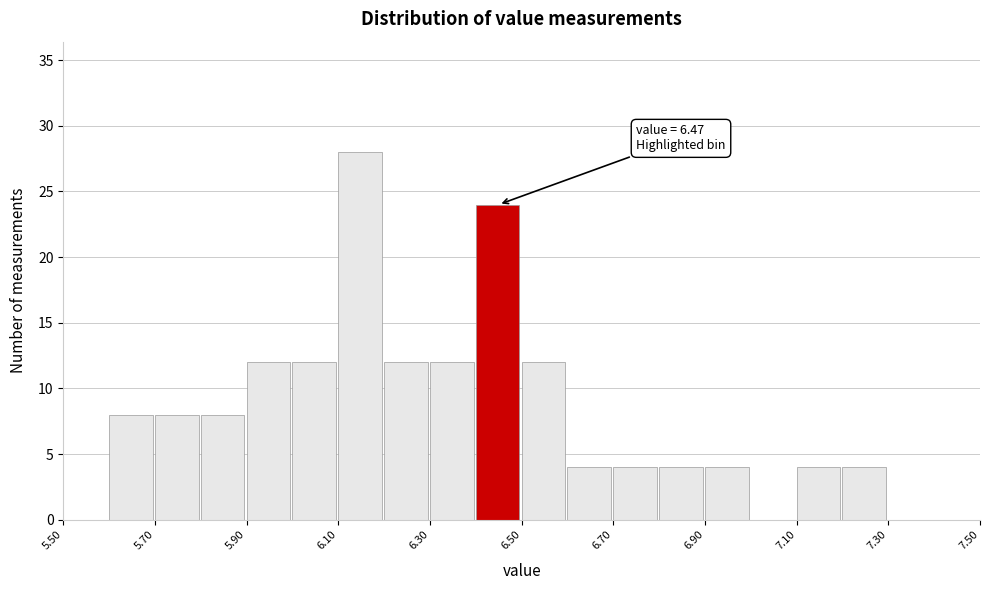

Which range on the x-axis has the tallest bar?

6.1 to 6.2